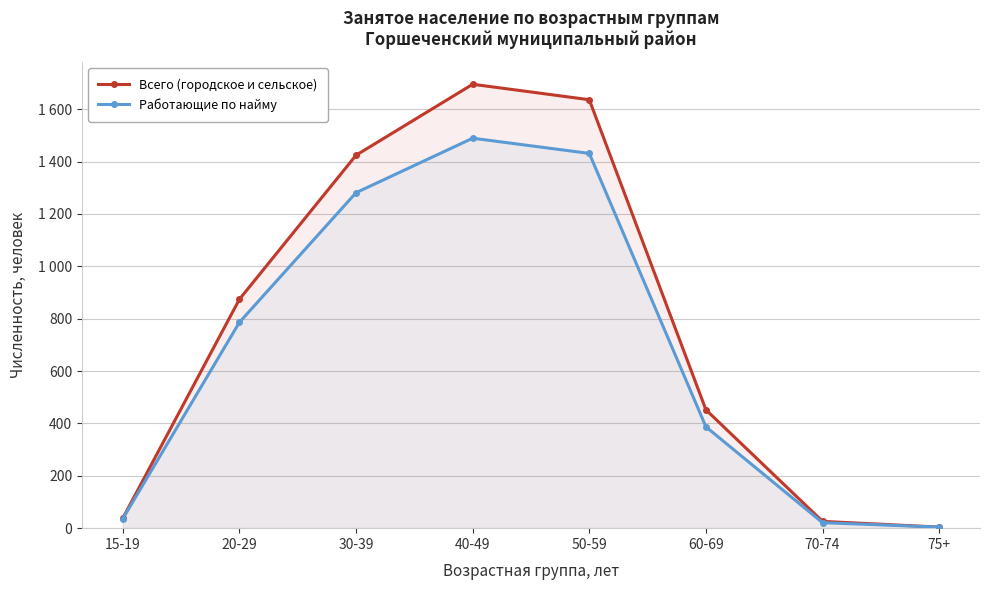

True or false: Всего (городское и сельское) and Работающие по найму cross at least once.

False